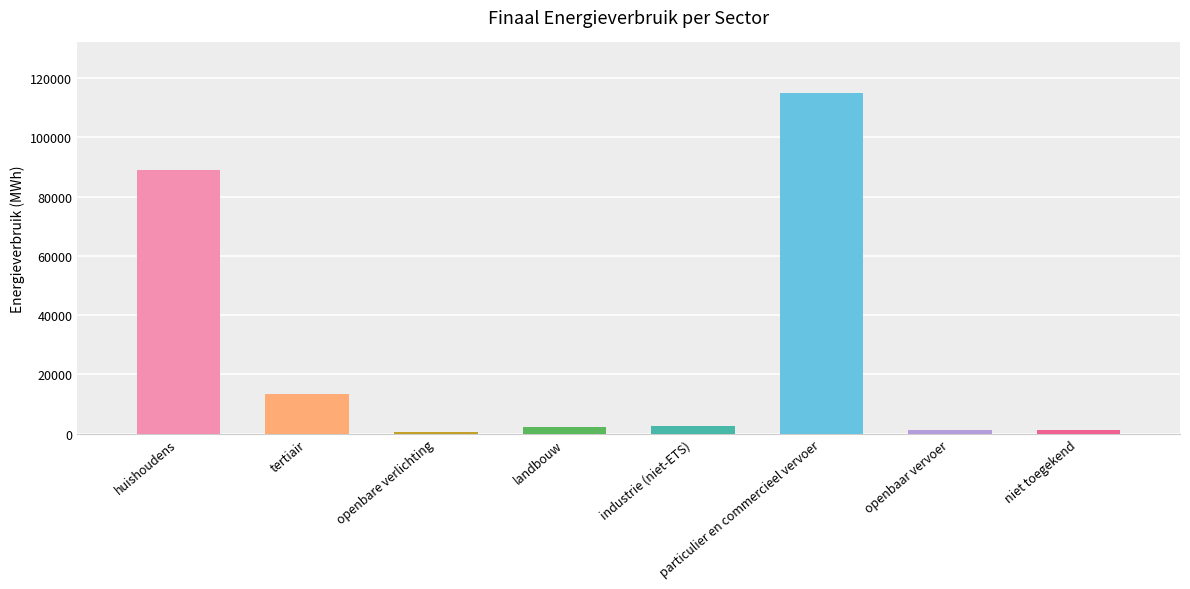

What is the maximum value shown in the chart?

114788.1